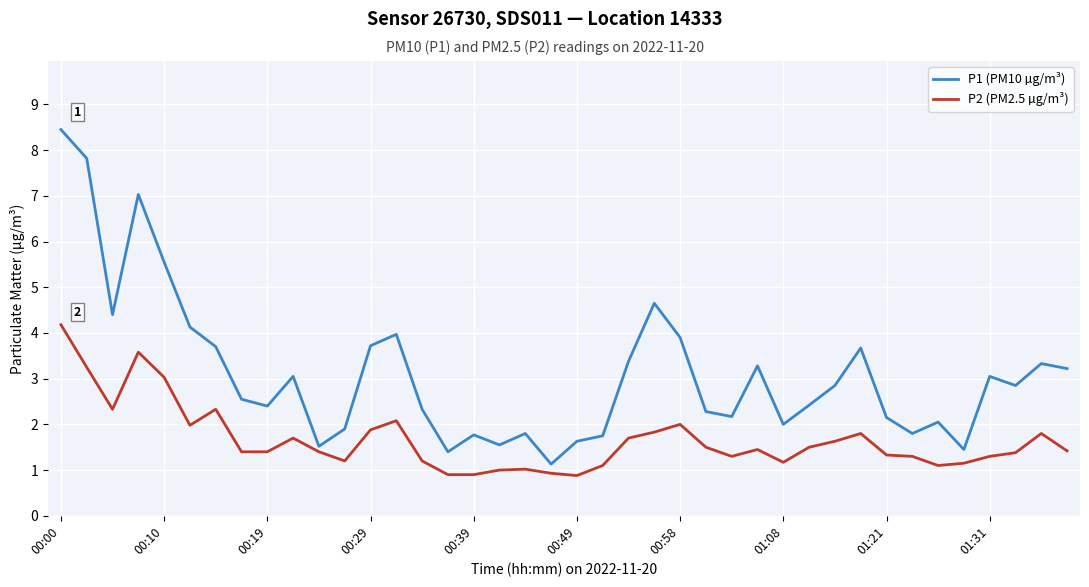

In P1 (PM10 µg/m³), how many points are higher than both neighbors (excluding endpoints)?

11